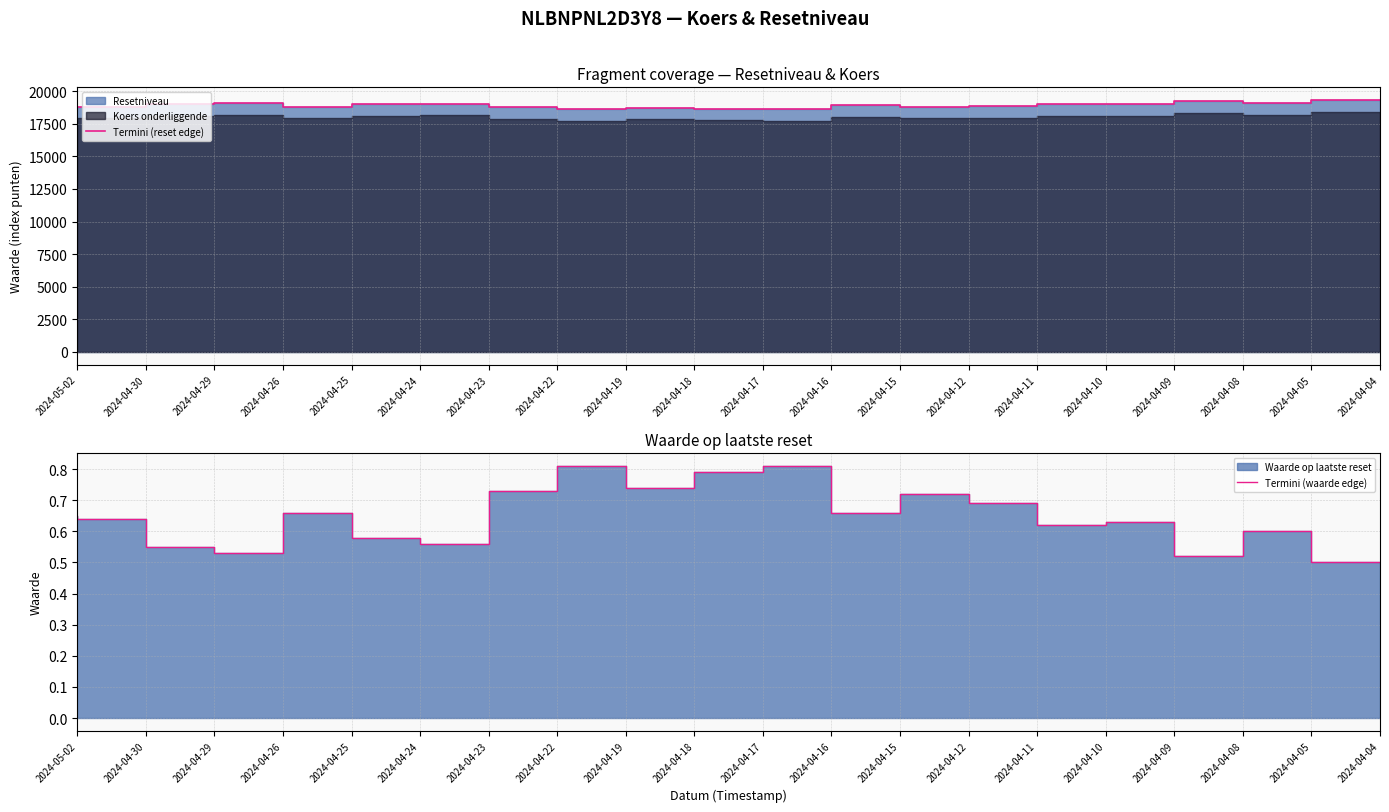

Which series changed the most between 2024-04-22 and 2024-04-16?

Termini (reset edge)